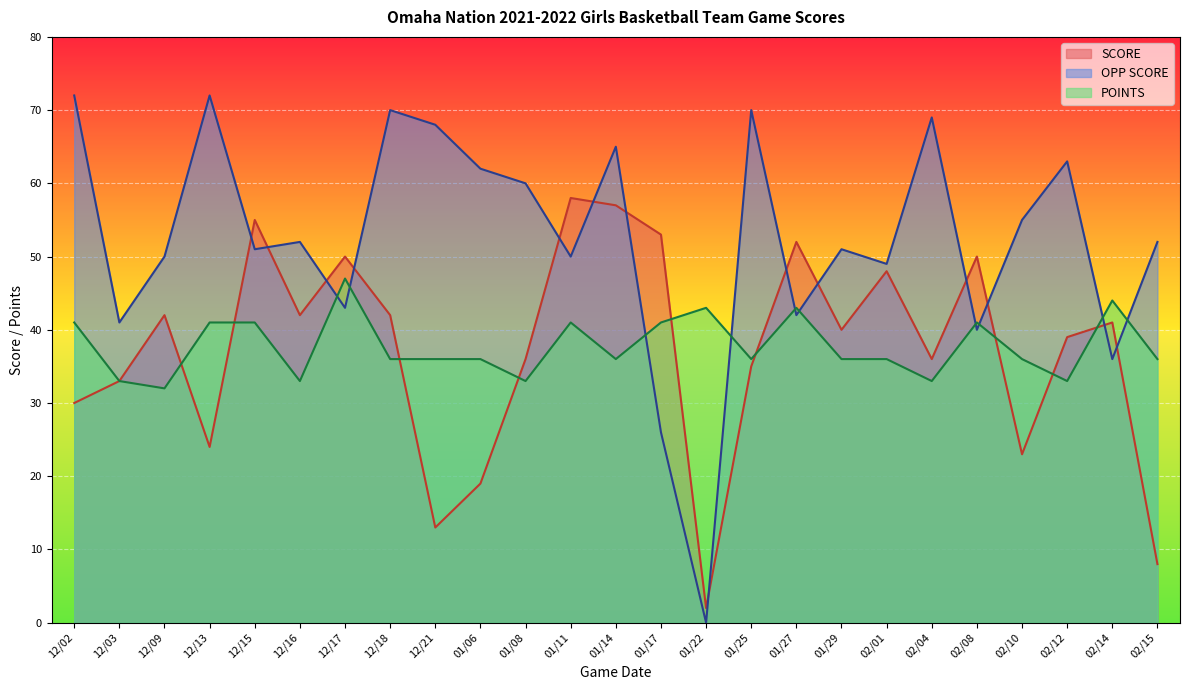

Which series has the largest range (max minus min)?

OPP SCORE